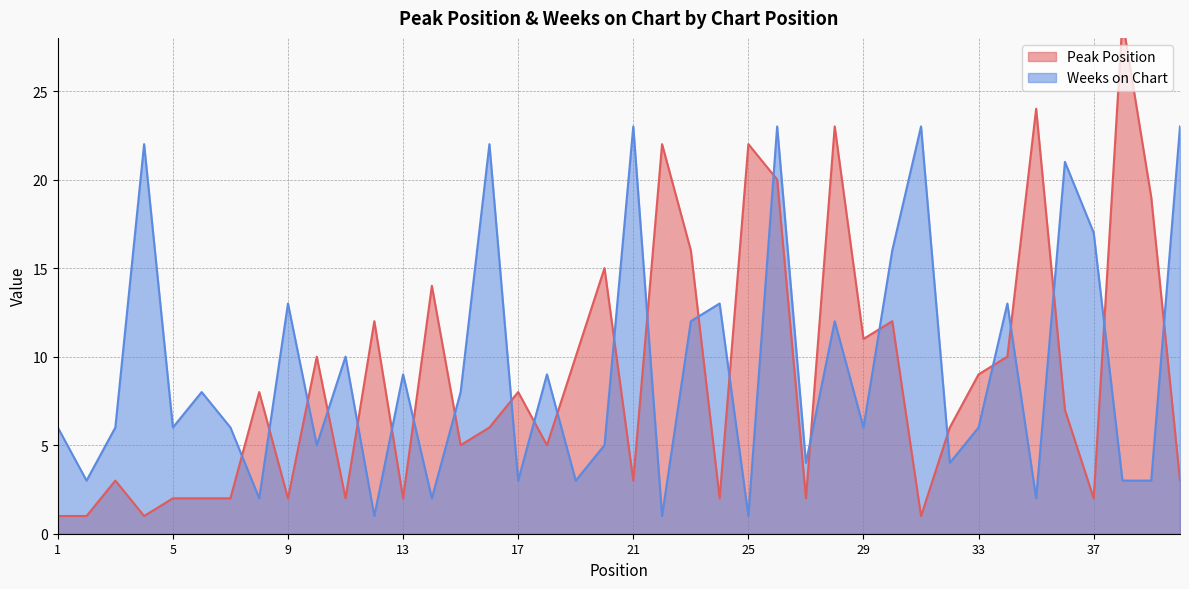

How many values in the Peak Position series exceed 7?

19